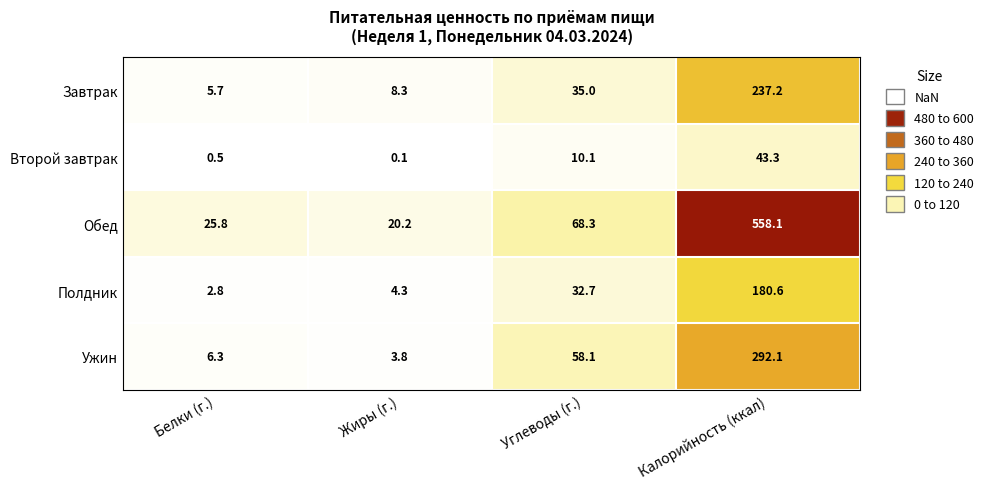

What is the average value of the Второй завтрак series?

13.5